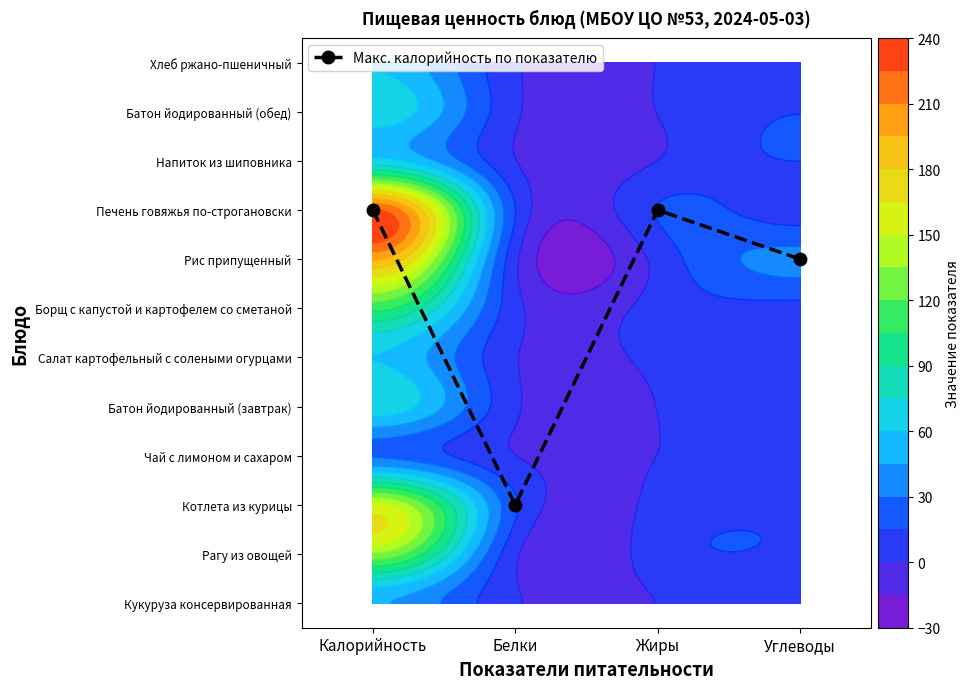

True or false: the data shows 8 at Калорийность.

True